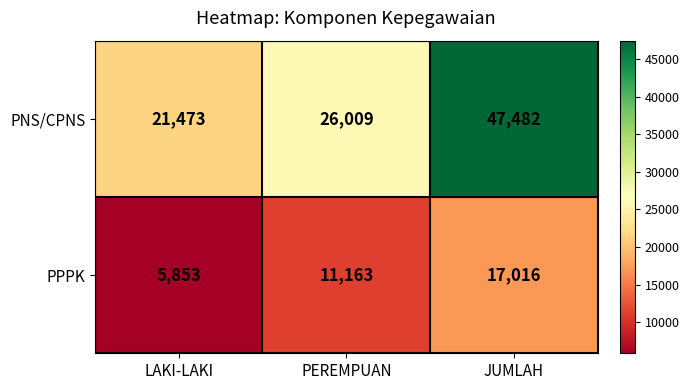

What is the difference between the highest and lowest values at PEREMPUAN?

14846